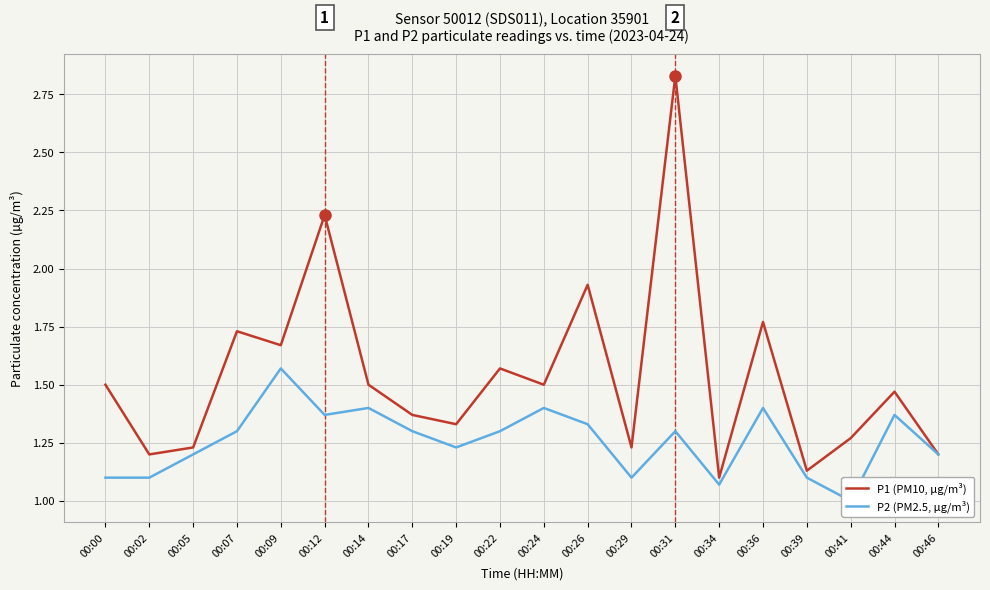

Reading left to right, what are all the values shown in this chart?

P1 (PM10, µg/m³): 00:00=1.5	00:02=1.2	00:05=1.2	00:07=1.7	00:09=1.7	00:12=2.2	00:14=1.5	00:17=1.4	00:19=1.3	00:22=1.6	00:24=1.5	00:26=1.9	00:29=1.2	00:31=2.8	00:34=1.1	00:36=1.8	00:39=1.1	00:41=1.3	00:44=1.5	00:46=1.2
P2 (PM2.5, µg/m³): 00:00=1.1	00:02=1.1	00:05=1.2	00:07=1.3	00:09=1.6	00:12=1.4	00:14=1.4	00:17=1.3	00:19=1.2	00:22=1.3	00:24=1.4	00:26=1.3	00:29=1.1	00:31=1.3	00:34=1.1	00:36=1.4	00:39=1.1	00:41=1.0	00:44=1.4	00:46=1.2